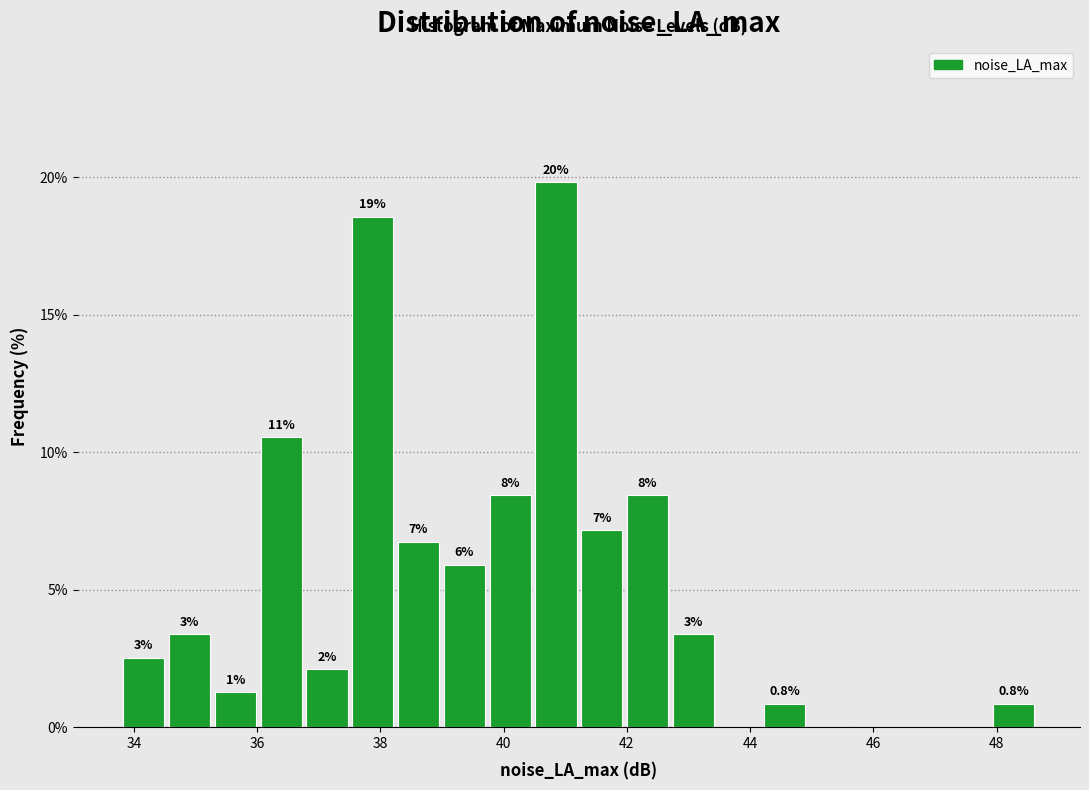

Around what value on the x-axis is the tallest bar? Give the approximate position of its centre, as read against the axis.

40.8